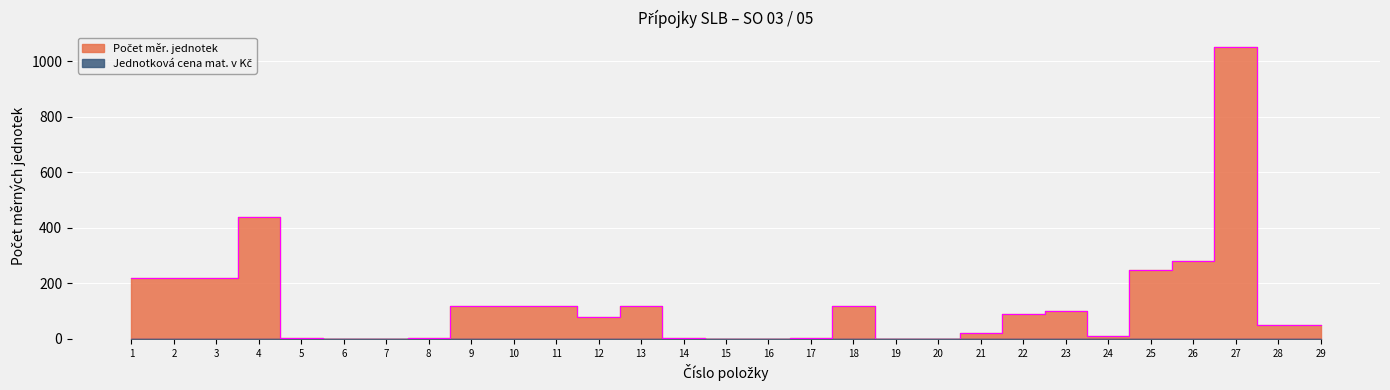

Reading left to right, transcribe all the data shown in this chart.

1=220	2=220	3=220	4=440	5=2	6=1	7=1	8=4	9=120	10=120	11=120	12=80	13=120	14=3	15=1	16=1	17=3	18=120	19=1	20=1	21=20	22=90	23=100	24=10	25=250	26=280	27=1050	28=50	29=50